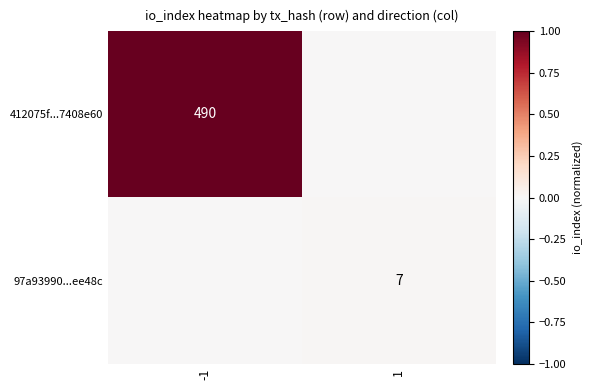

True or false: 97a93990...ee48c has a value of 4 at 1.

False